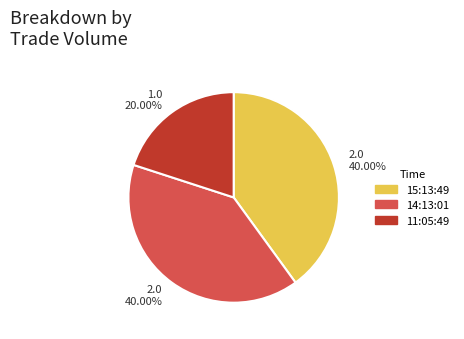

How many segments does this pie chart have?

3